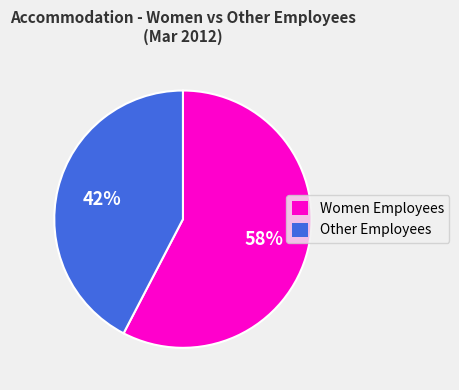

Rank the categories by value from lowest to highest.

Other Employees, Women Employees